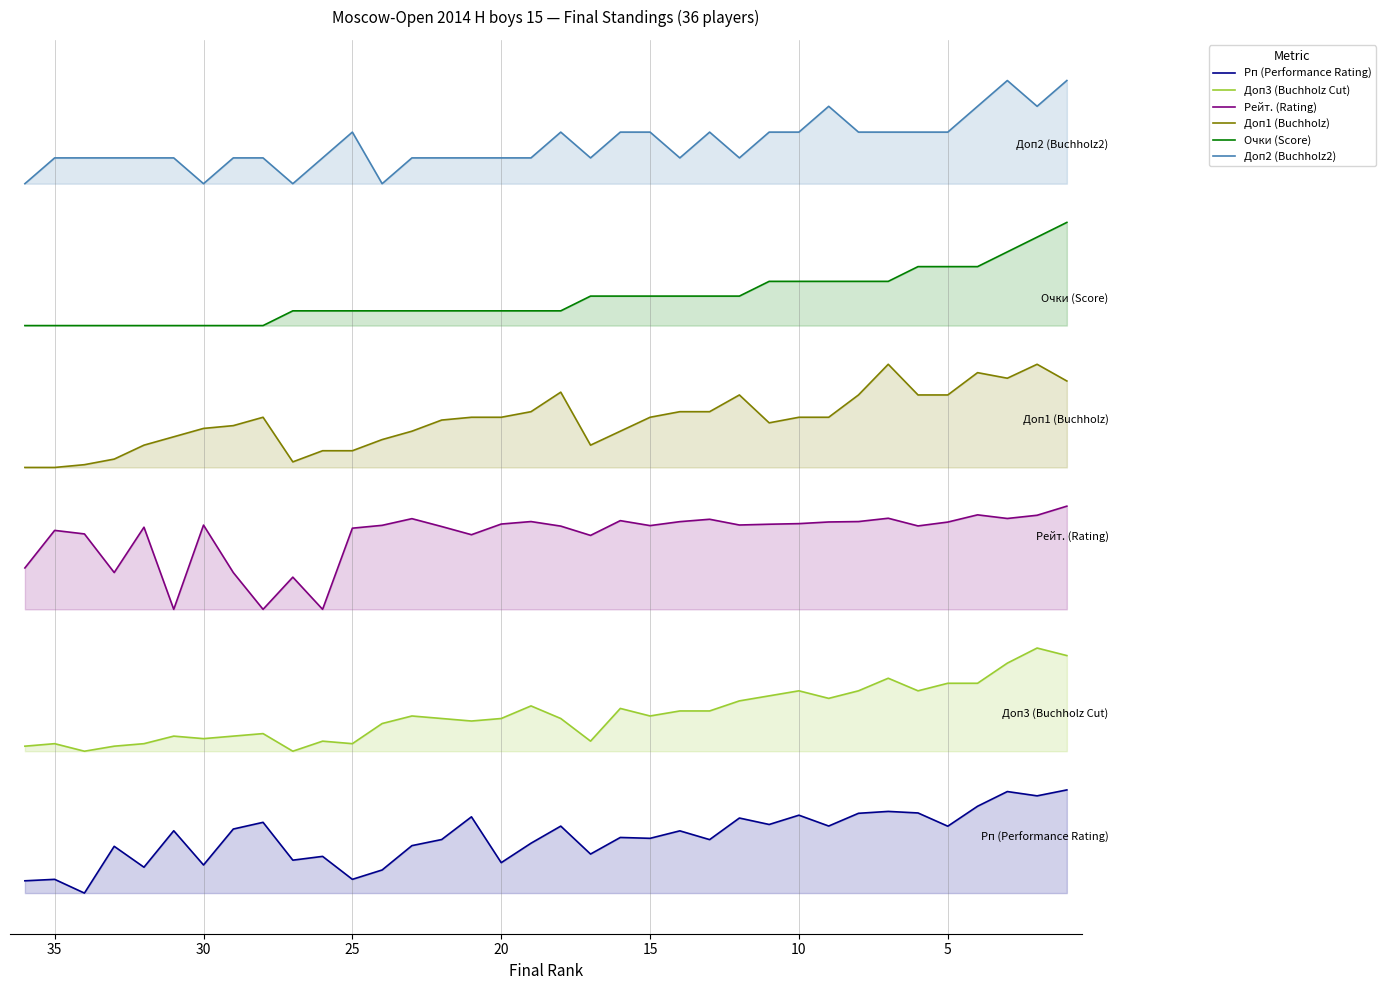

True or false: Доп1 (Buchholz) has more than 2 interior local peaks.

True